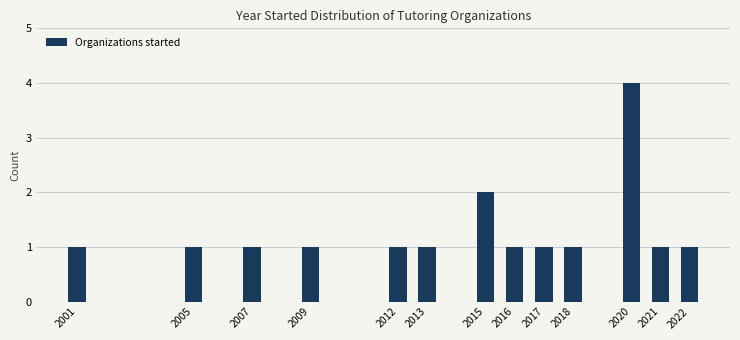

Reading right to left, what are all the values shown in this chart?

1	1	4	1	1	1	2	1	1	1	1	1	1